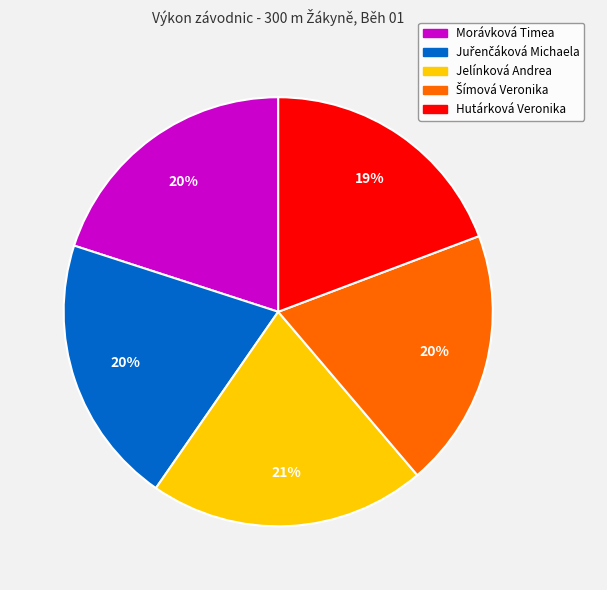

True or false: Morávková Timea accounts for 20% of the total.

True